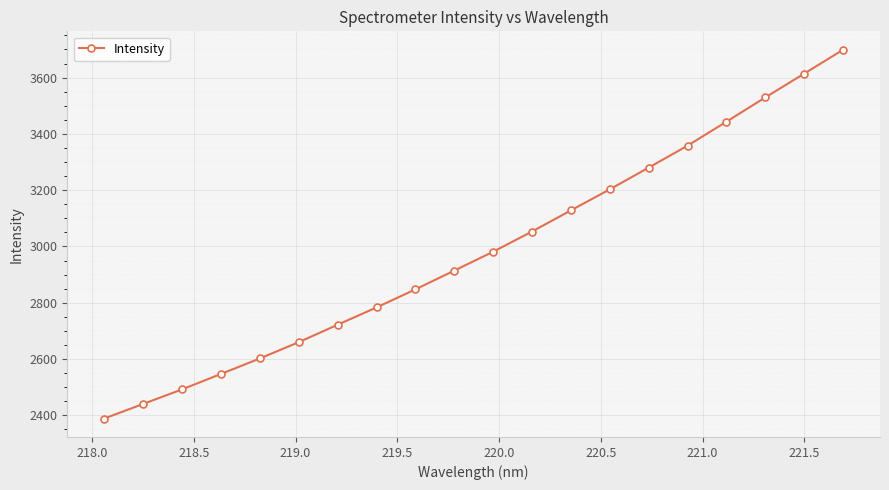

What is the value of the 20th point from the left?

3698.8